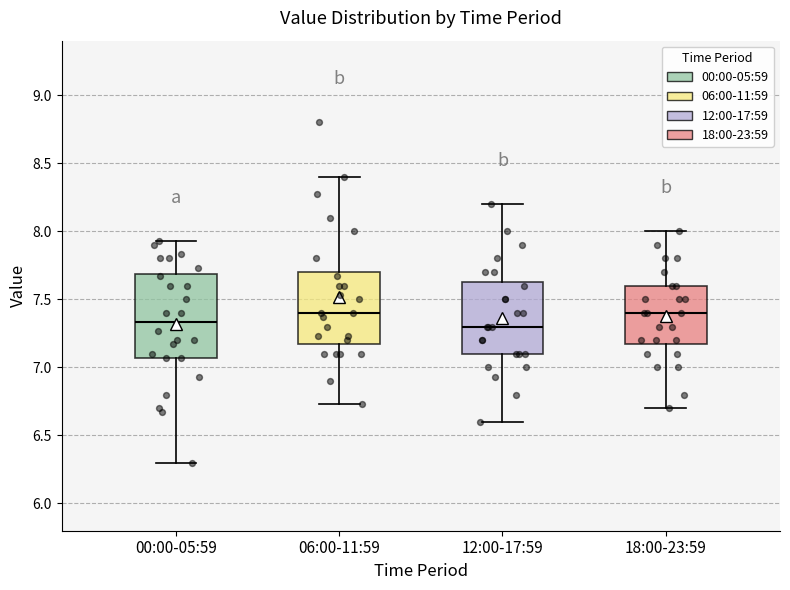

Where is the lower edge of the box for 06:00-11:59 on the y-axis? The values are not printed on the chart, so give them approximately, as read against the axis.

7.20